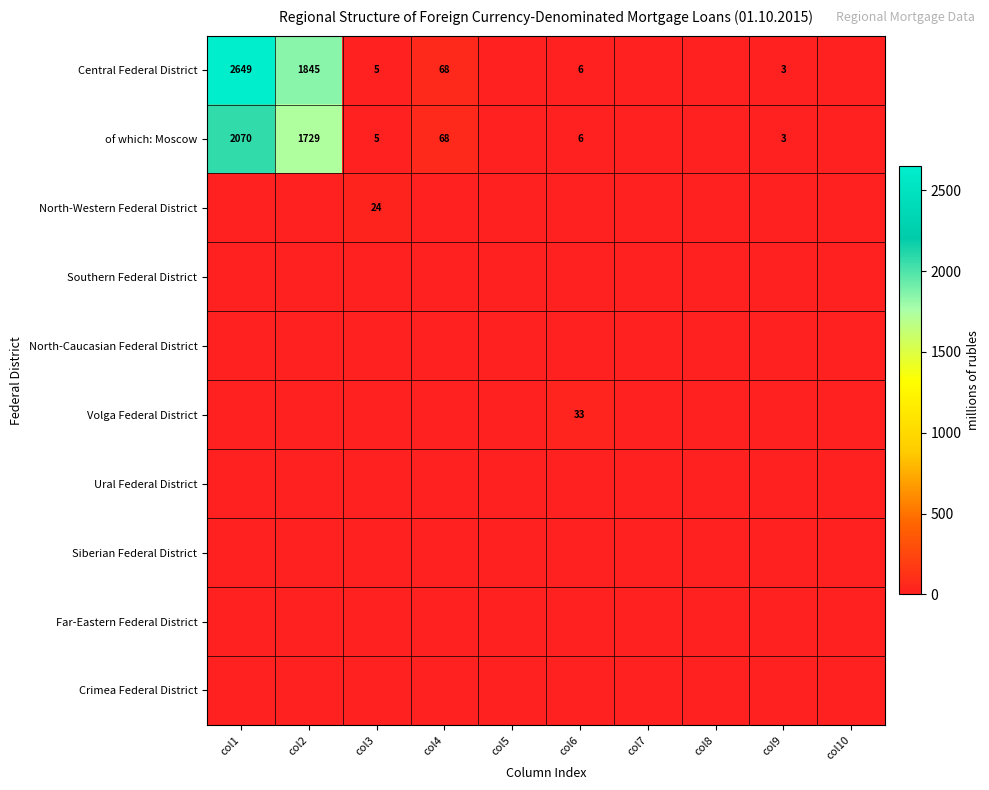

Which series has the largest total across all categories?

Central Federal District